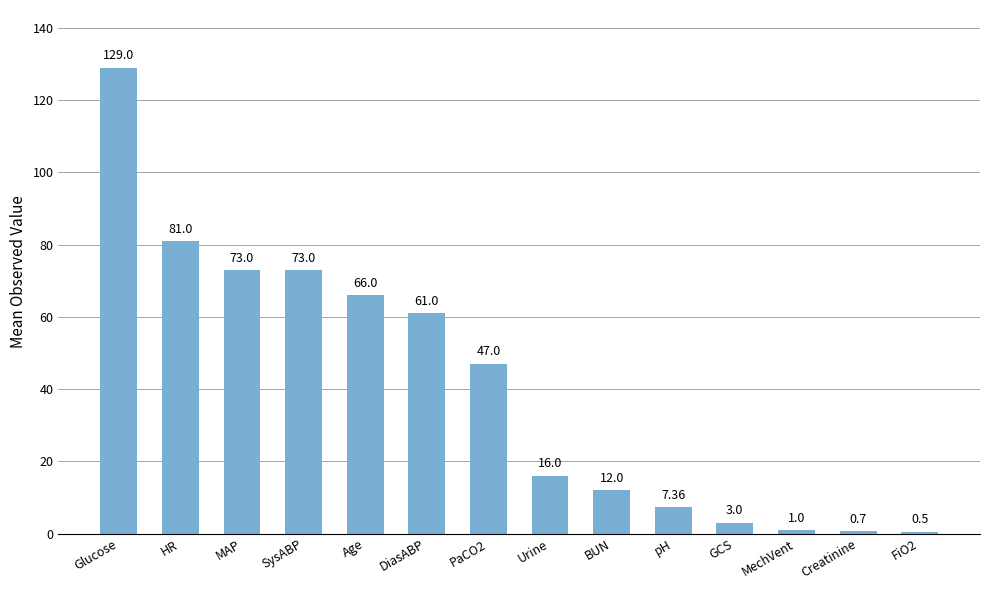

Count the number of categories in the chart.

14